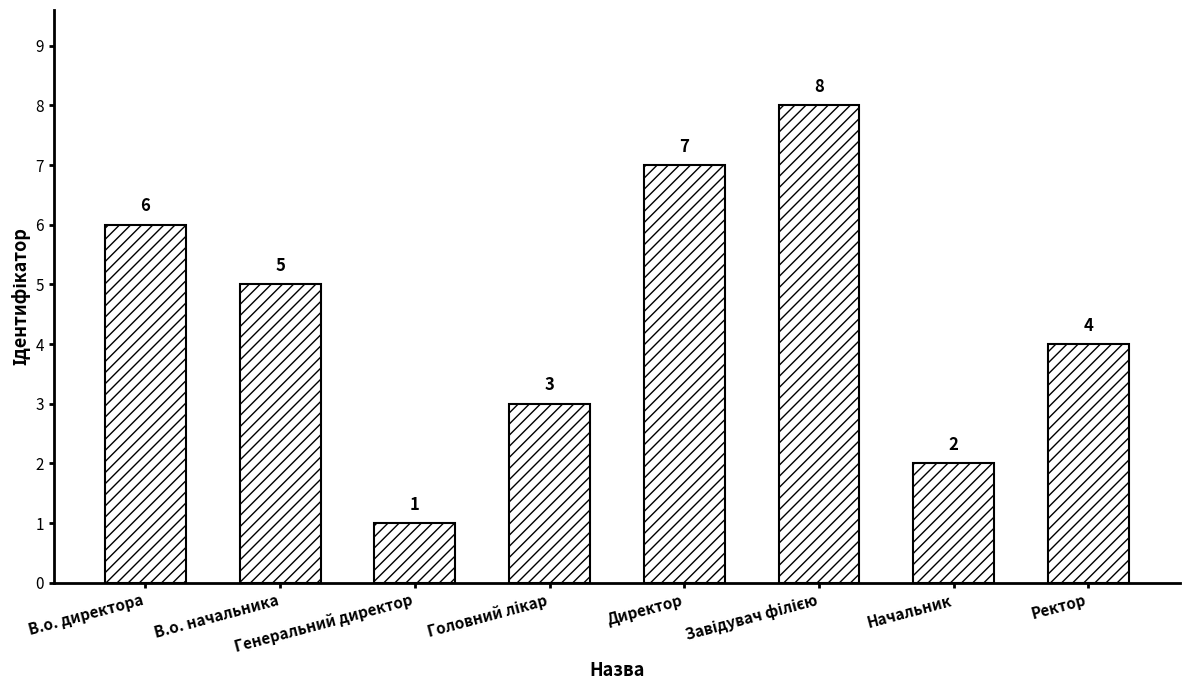

Is it true that the value at Ректор is 4?

True